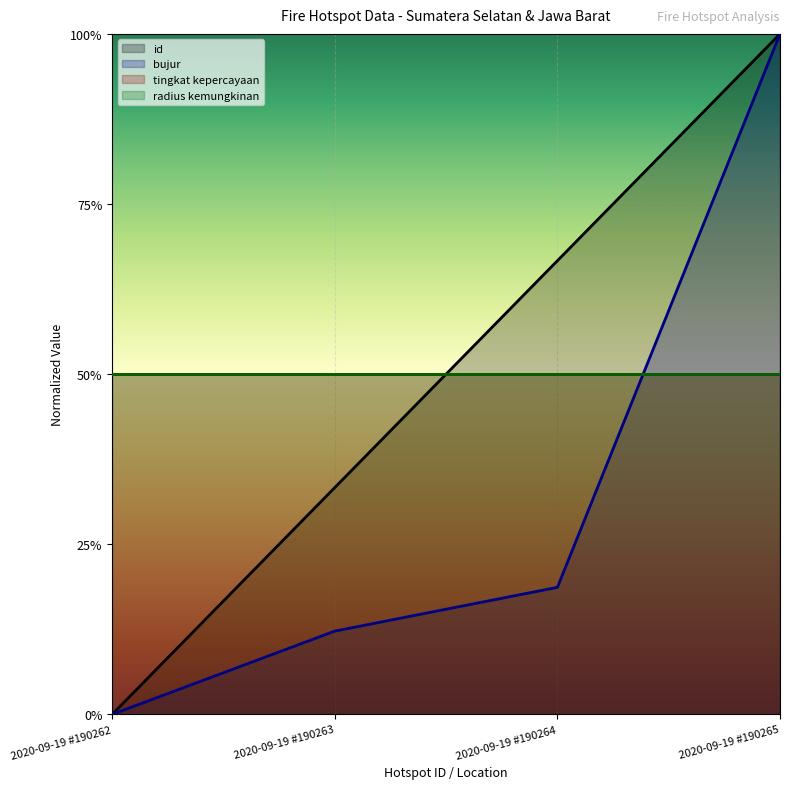

Which series has the largest range (max minus min)?

id